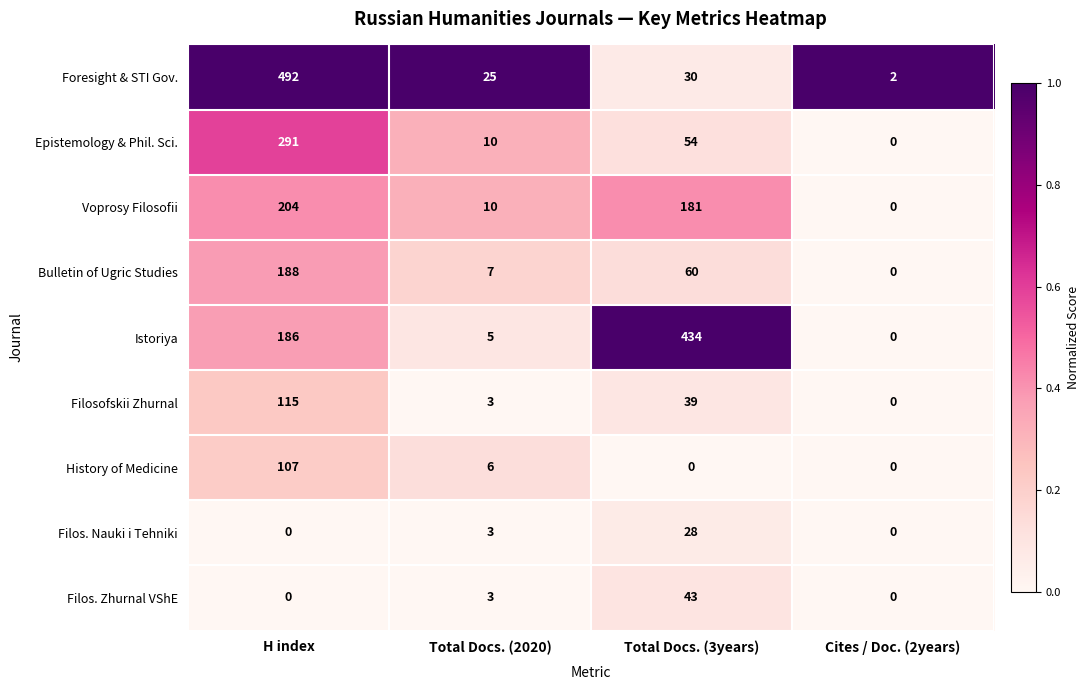

Where is History of Medicine nearest to the value 53?

Total Docs. (2020)